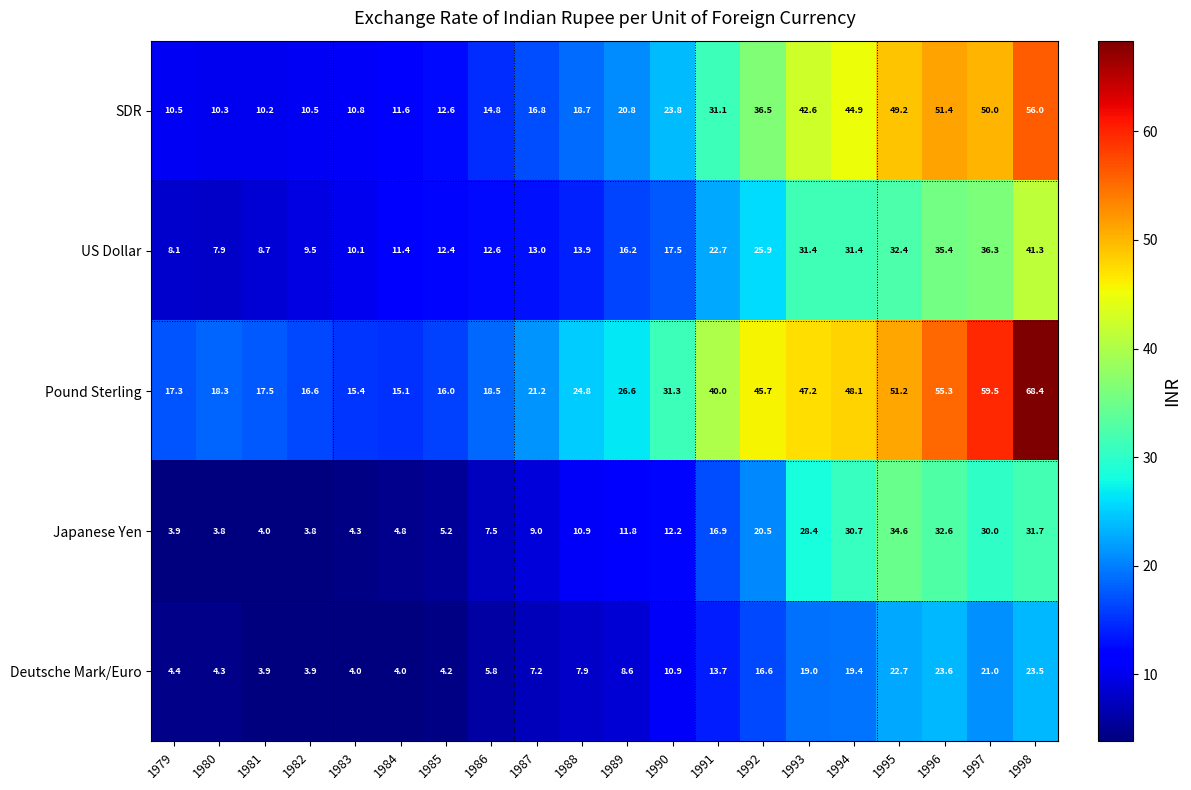

Which series changed the most between 1988 and 1992?

Pound Sterling